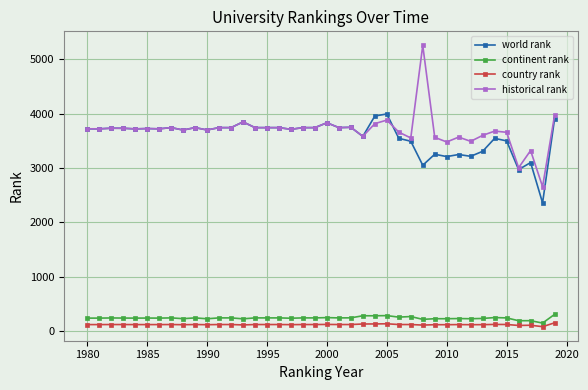

What is the average value of the historical rank series?

3692.6